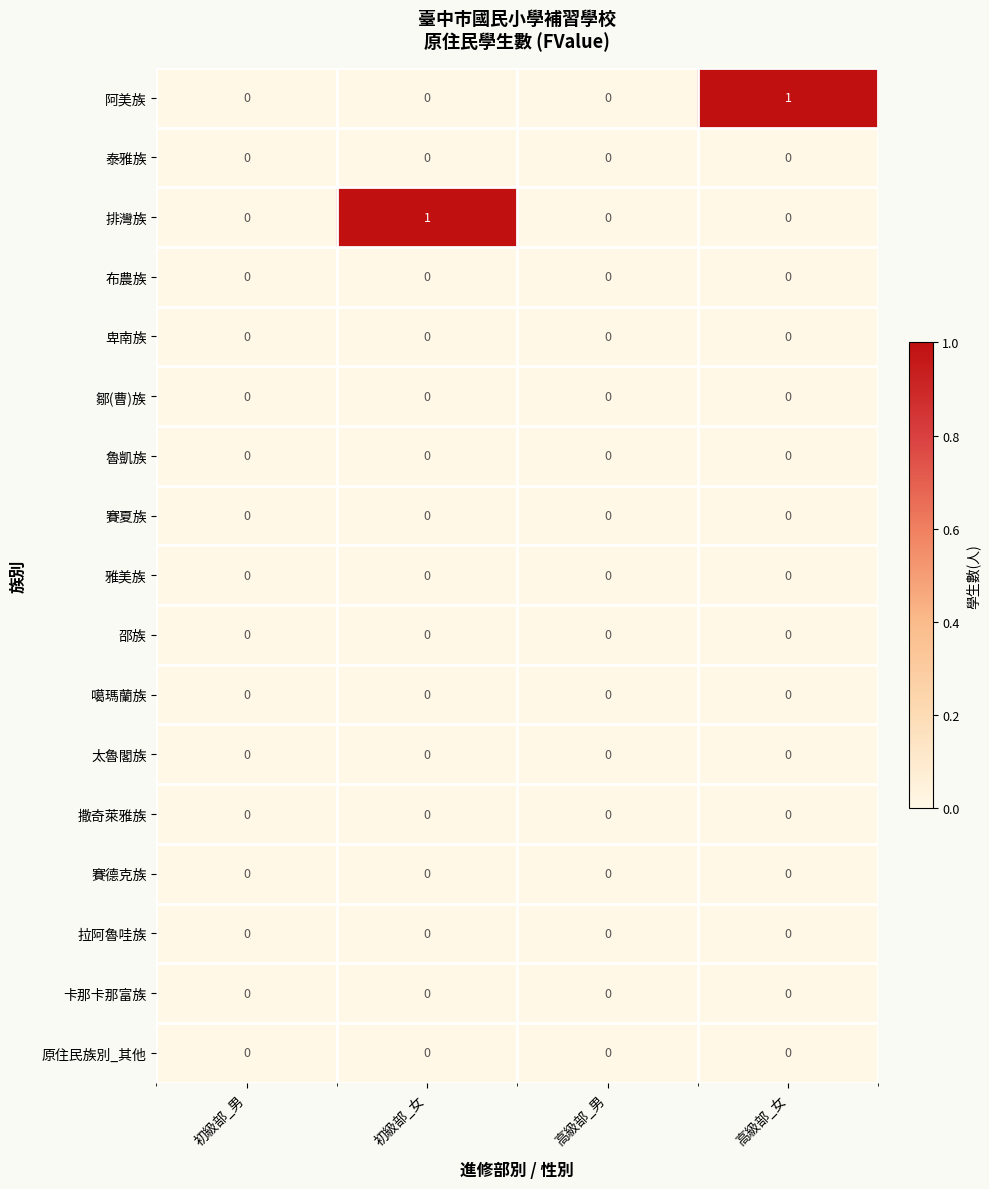

True or false: 布農族 has a value of 0 at 高級部_女.

True